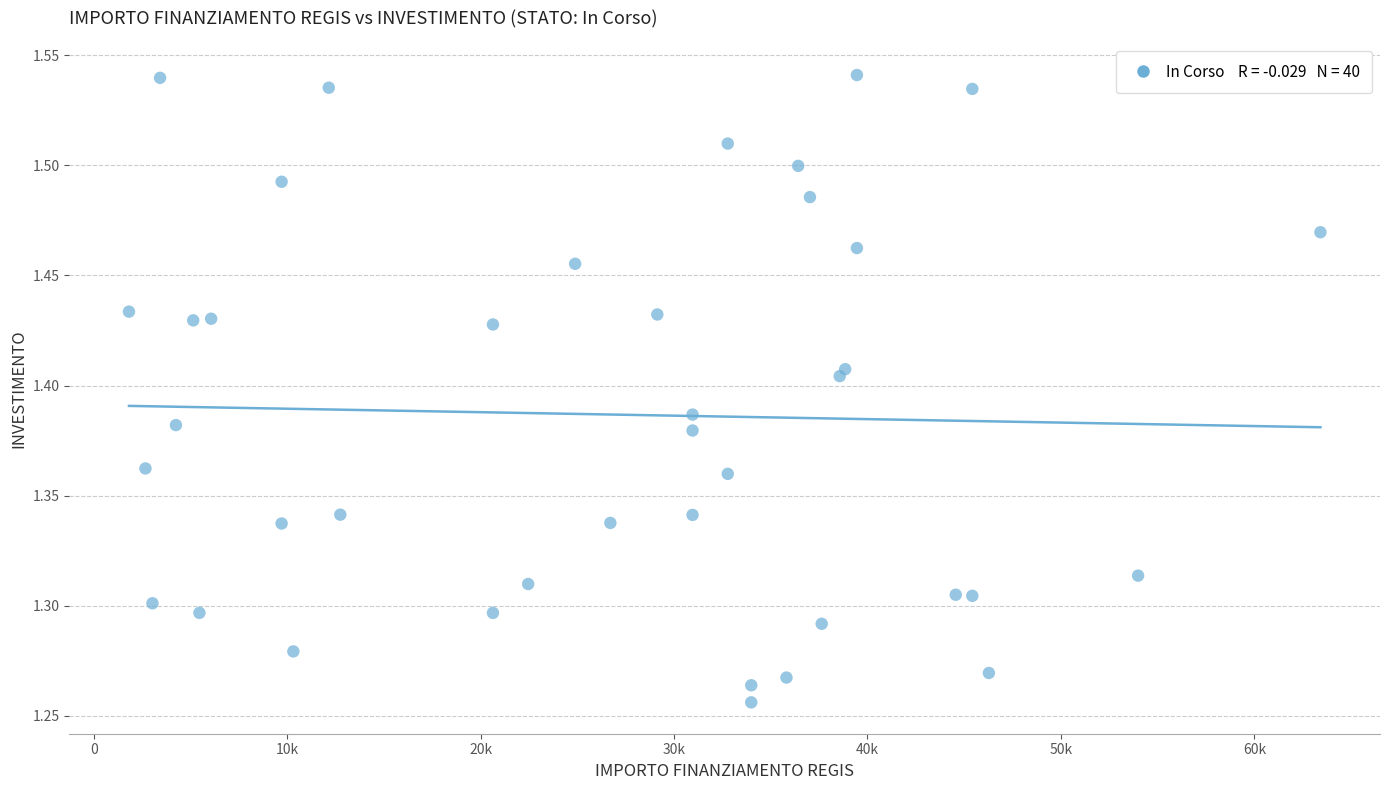

What is the range of X values (max minus min)?

61597.0